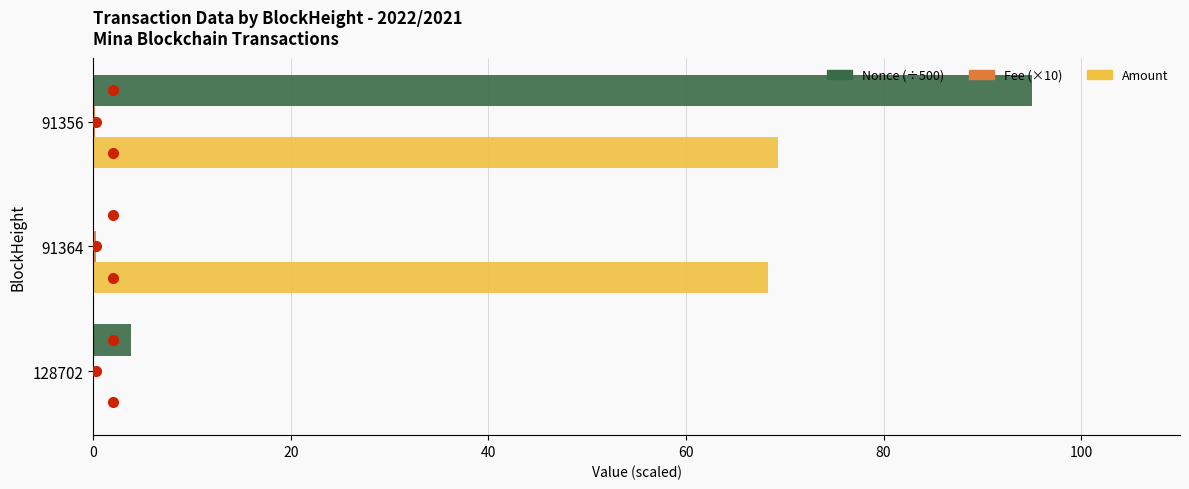

Rank the series at 40 from highest to lowest value.

Nonce (÷500), Amount, Nonce marker, Fee marker, Amount marker, Fee (×10)